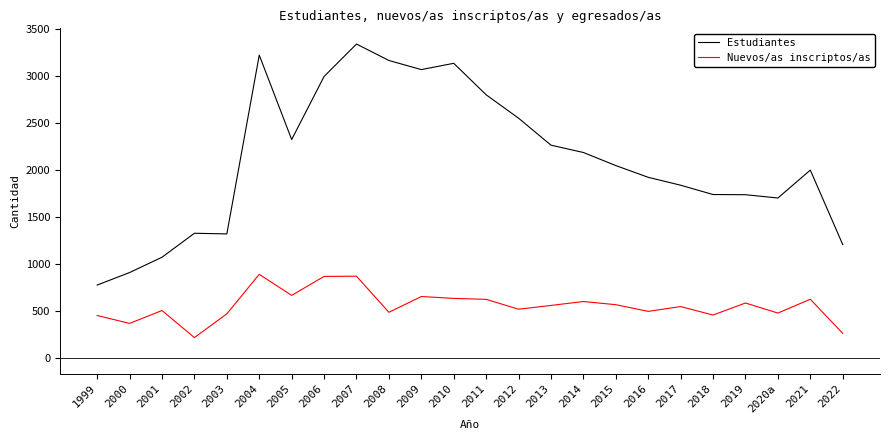

At 2006, list the series in order from smallest to largest.

Nuevos/as inscriptos/as, Estudiantes